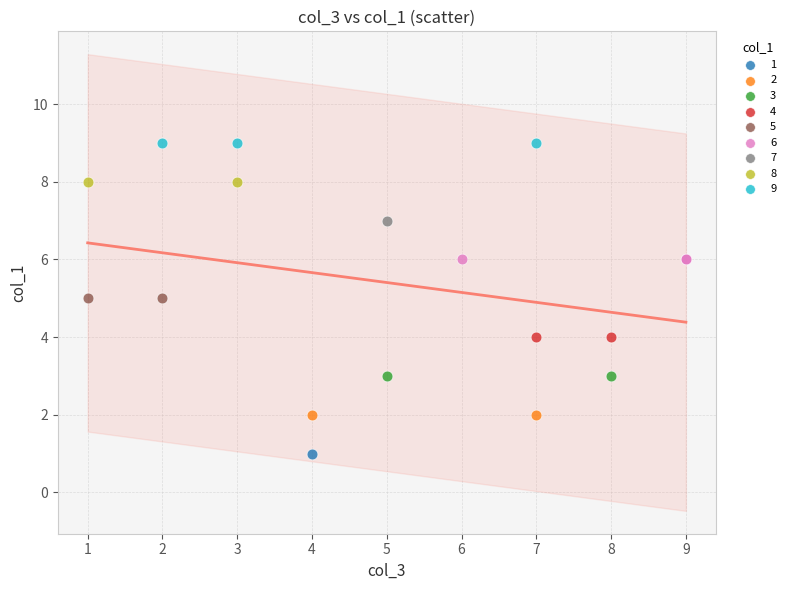

Which series reaches the minimum Y coordinate?

1